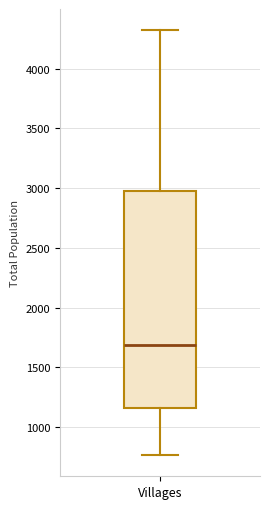

Read this box plot against the y-axis: the position of the median line, the range covered by the box, and the ends of both whiskers. The values are not printed on the chart, so give them approximately, as read against the axis.

median 1700, box 1150 to 3000, whiskers 750 to 4300